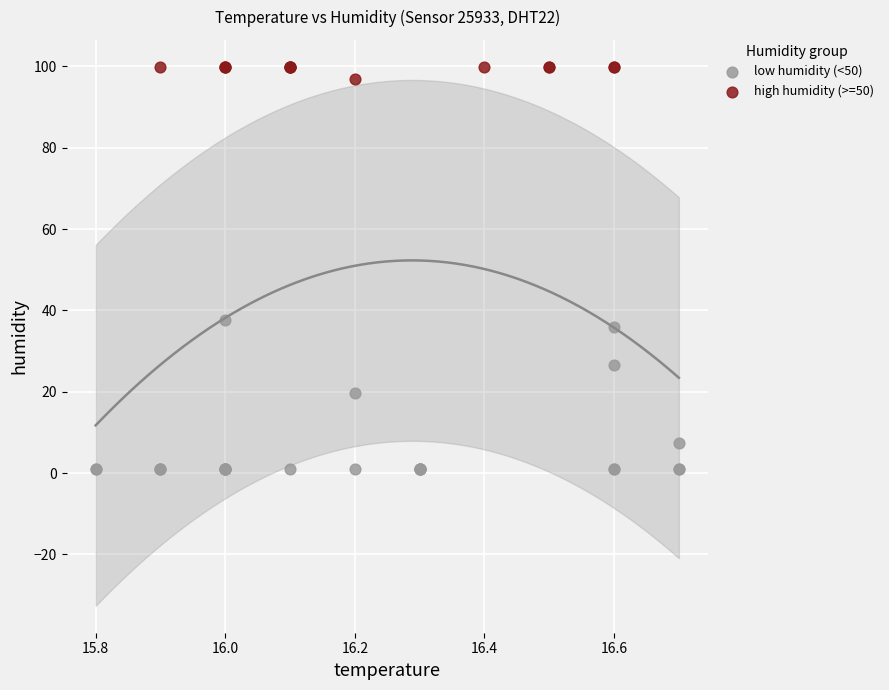

Which series reaches the maximum Y coordinate?

high humidity (>=50)